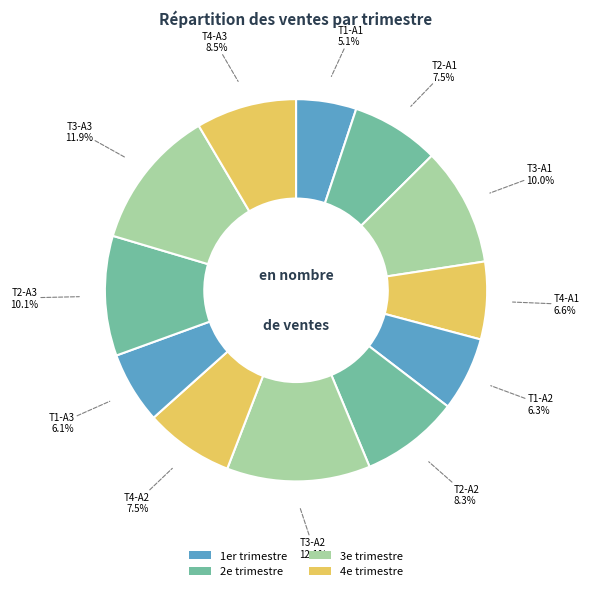

Which slice is the smallest?

1er trimestre (1)